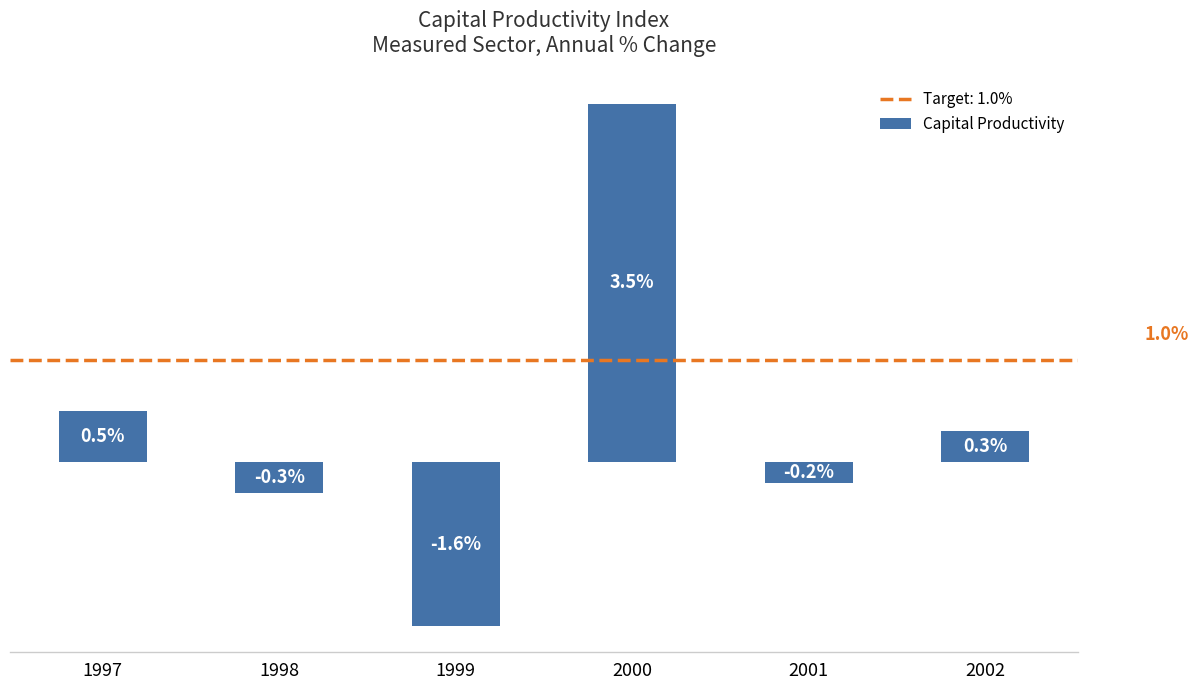

Are the bars horizontal?

No